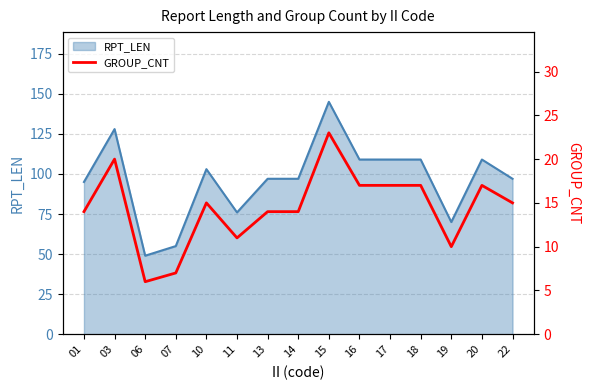

True or false: RPT_LEN has a value of 178 at 20.

False